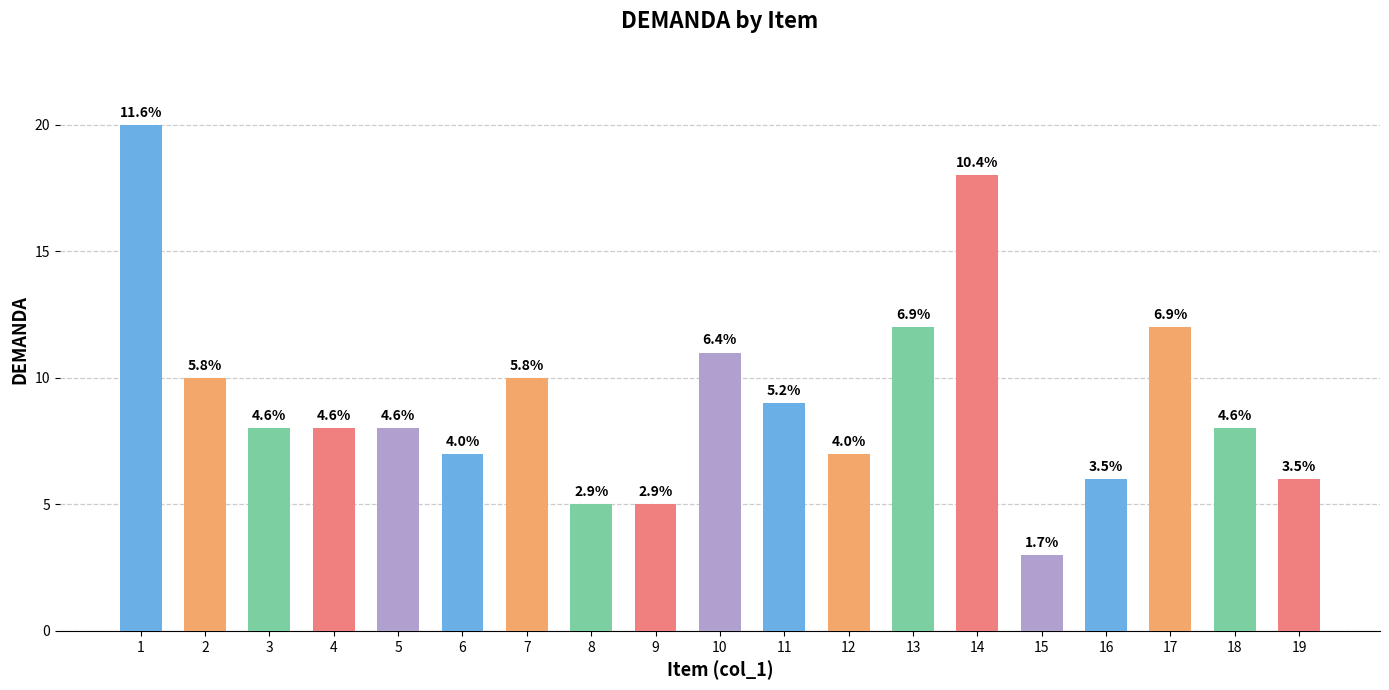

What is the sum of all values?

173